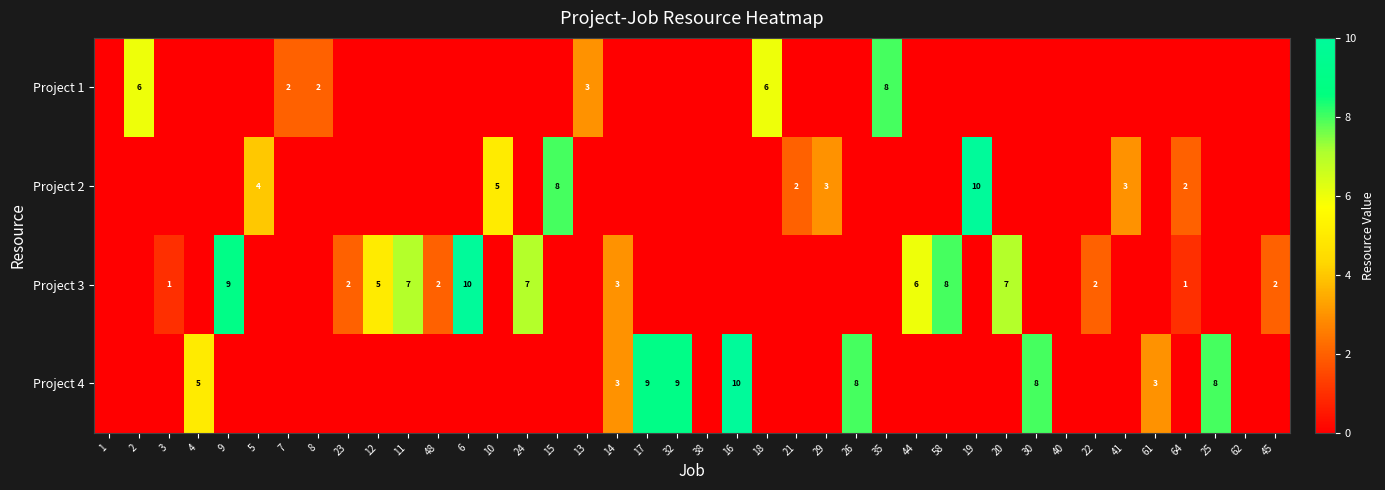

What is the difference between the highest and lowest values at 24?

7